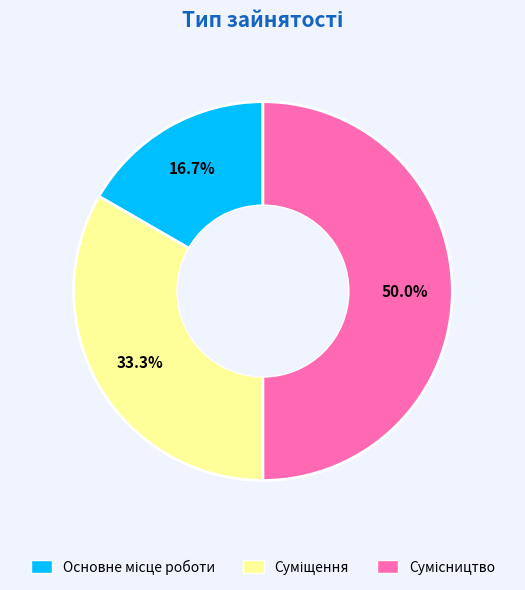

What percentage is the Основне місце роботи slice, to the nearest percent?

17%